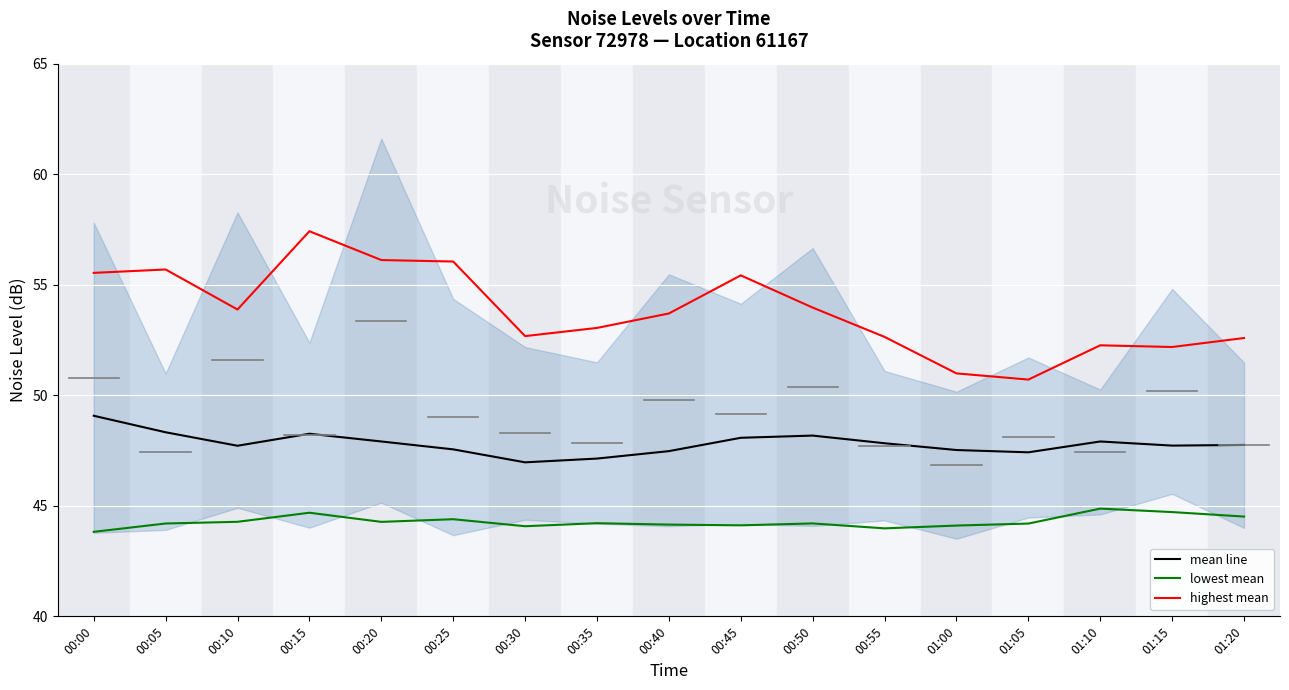

Does the chart display data point markers on the line(s)?

No